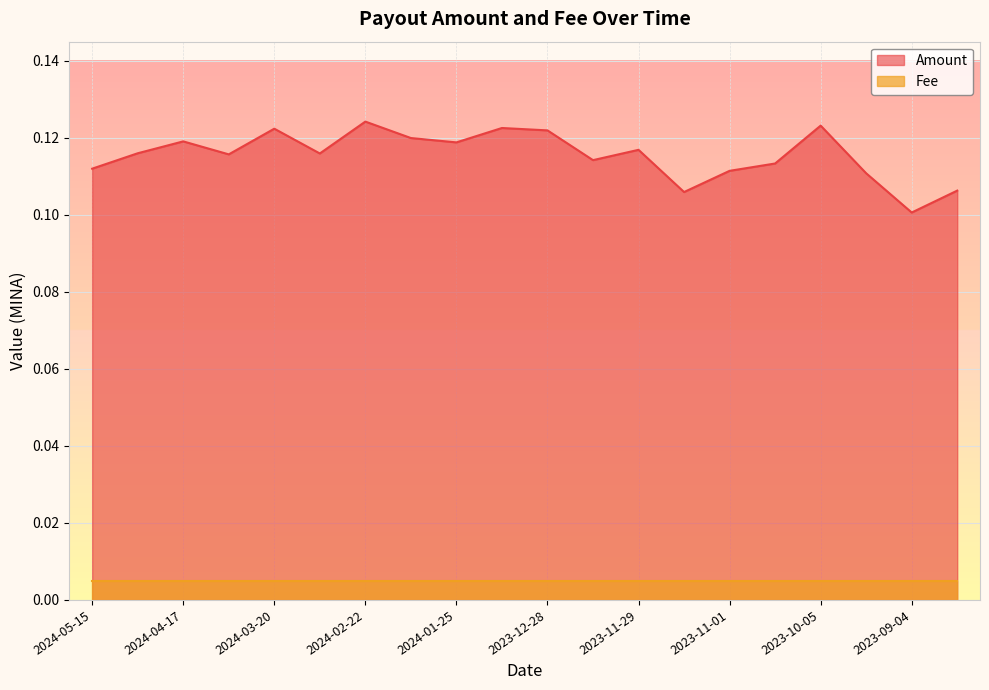

What position from the right is 2023-12-14?

9